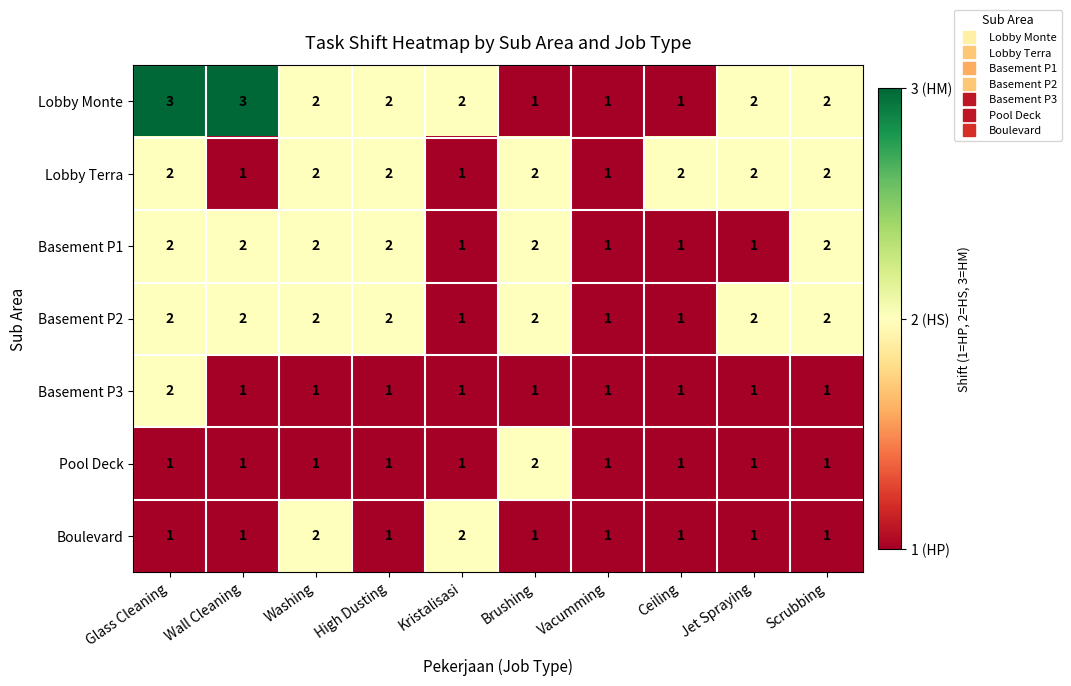

Is the value of Basement P3 at Scrubbing greater than the value of Basement P2 at Scrubbing?

No